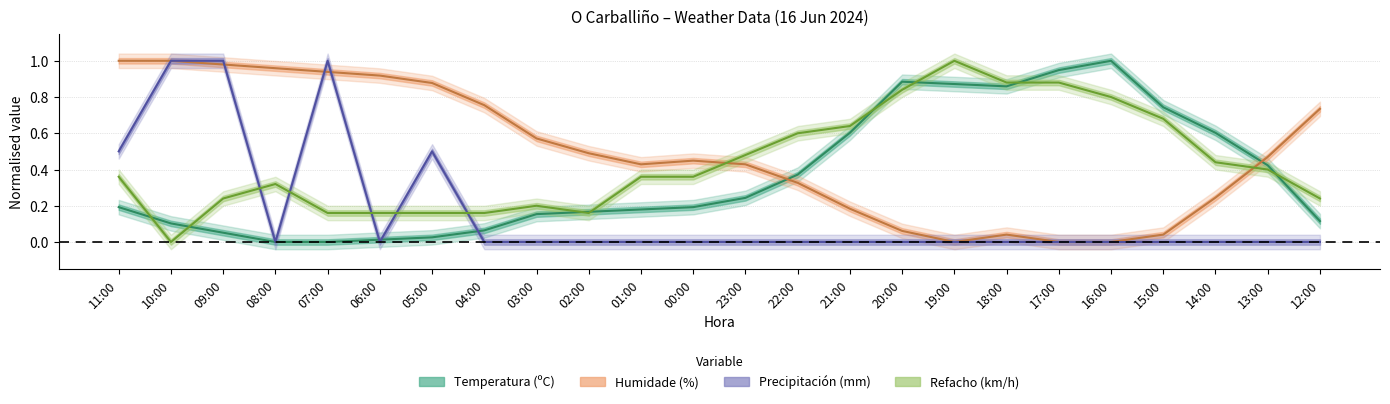

True or false: Temperatura (ºC) and Humidade (%) cross at least once.

True